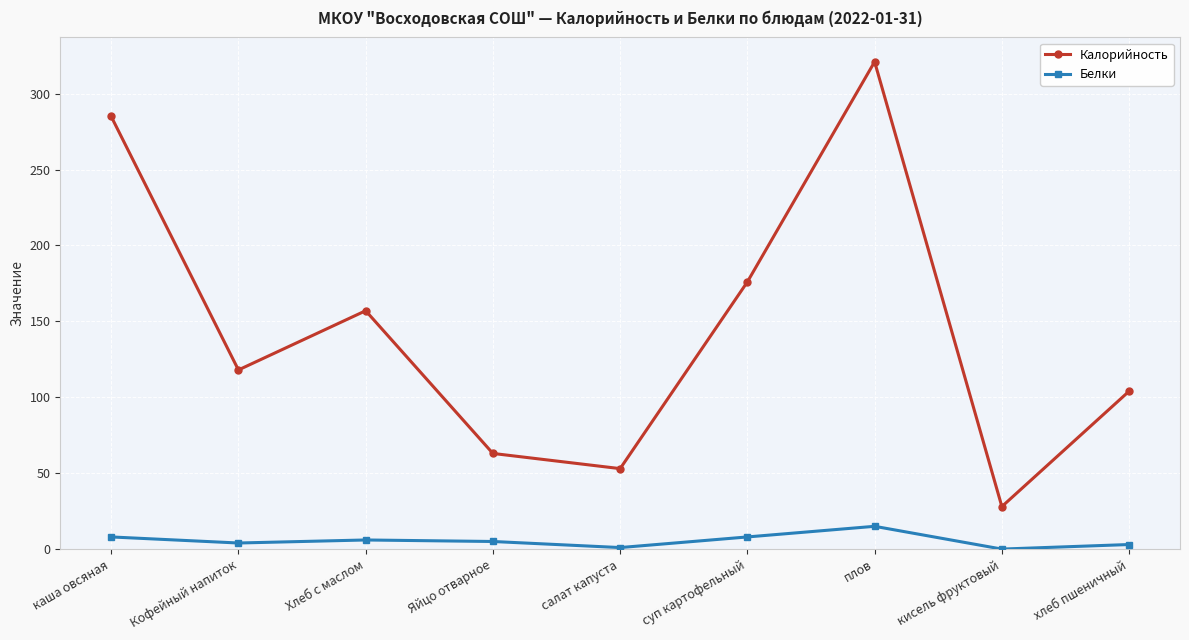

True or false: Калорийность and Белки cross at least once.

False